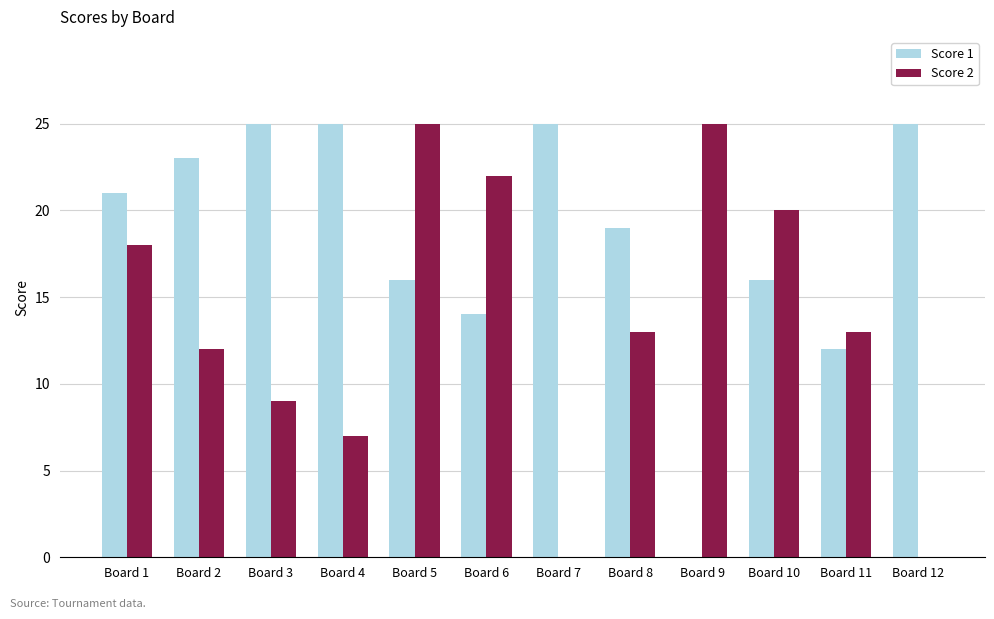

How many categories are shown in the chart?

12